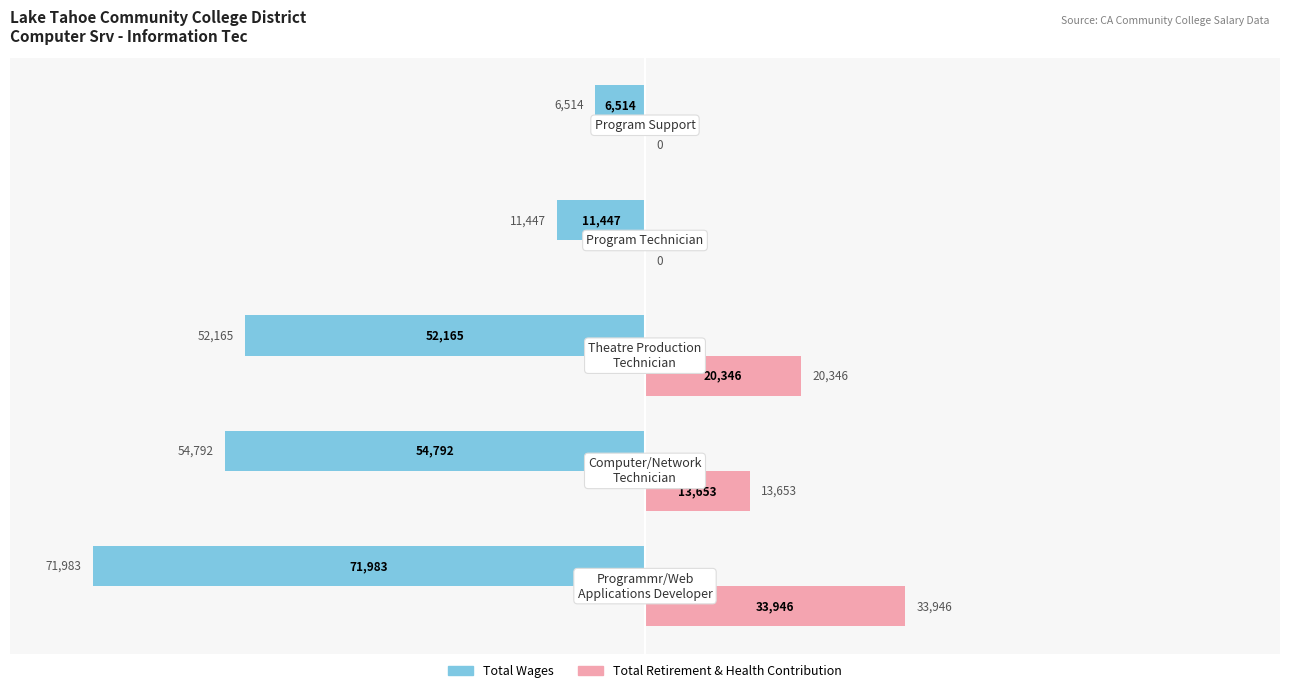

What are all the series names shown in the legend?

Total Wages, Total Retirement & Health Contribution